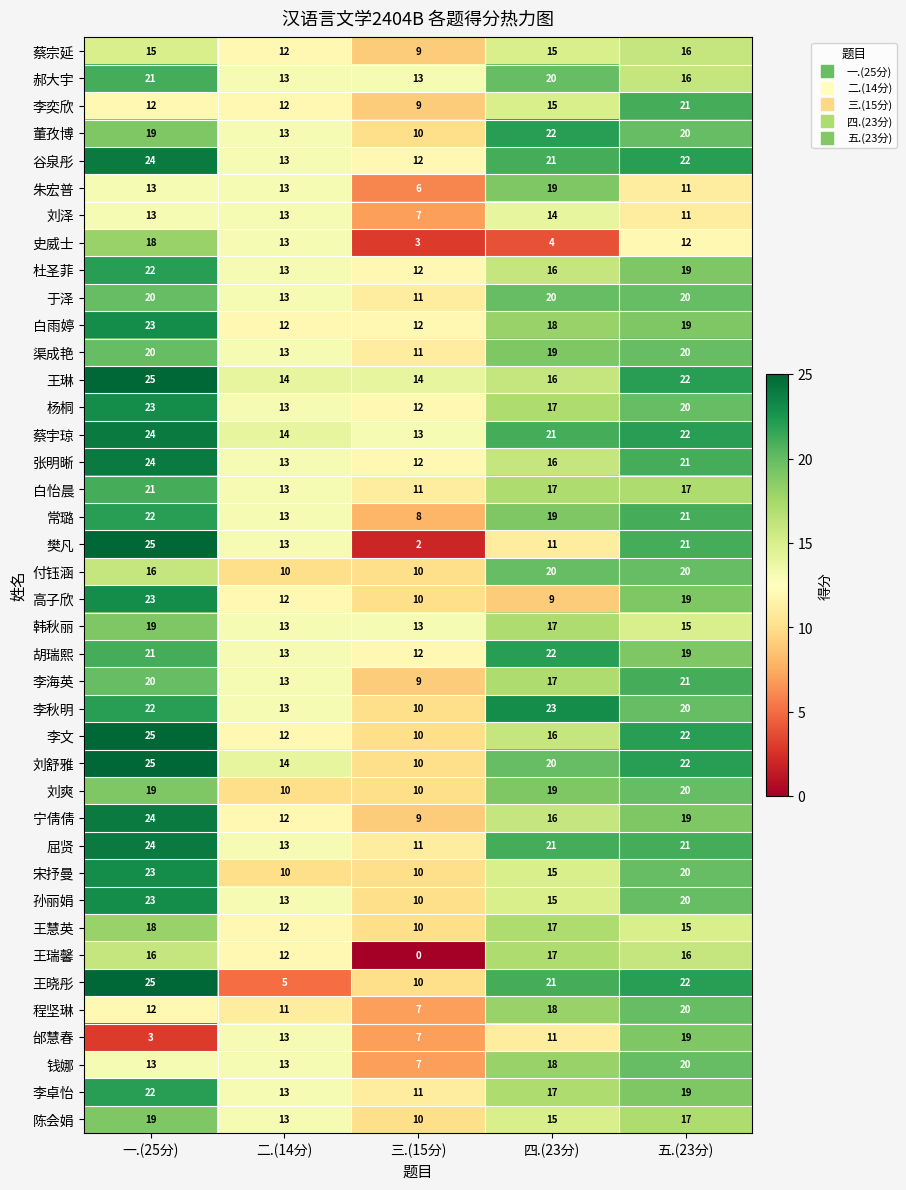

Which series has the widest spread of values?

樊凡